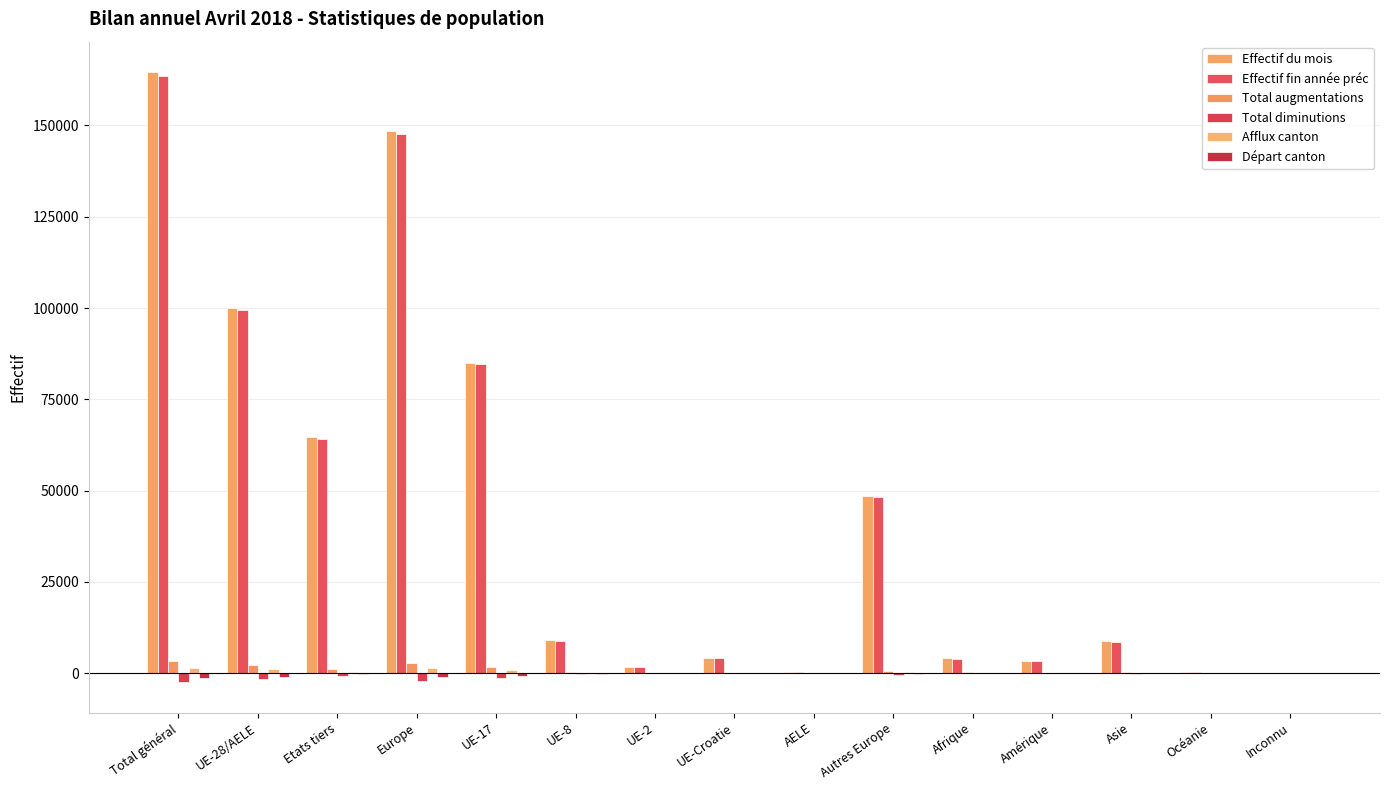

What is the total value across all series at Etats tiers?

129382